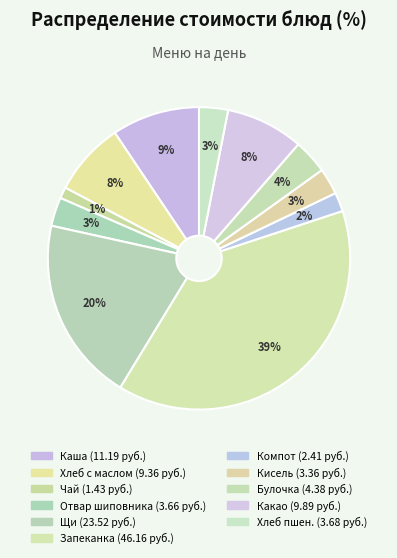

Which slice is the largest?

Запеканка картофельная